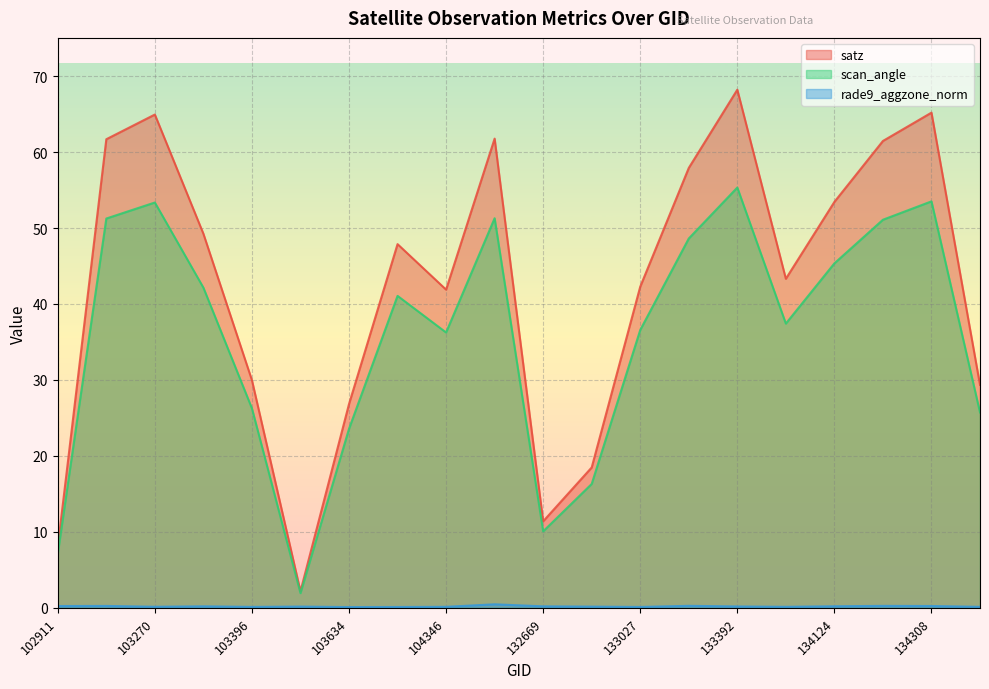

What is the approximate value of scan_angle at 103634?

23.6